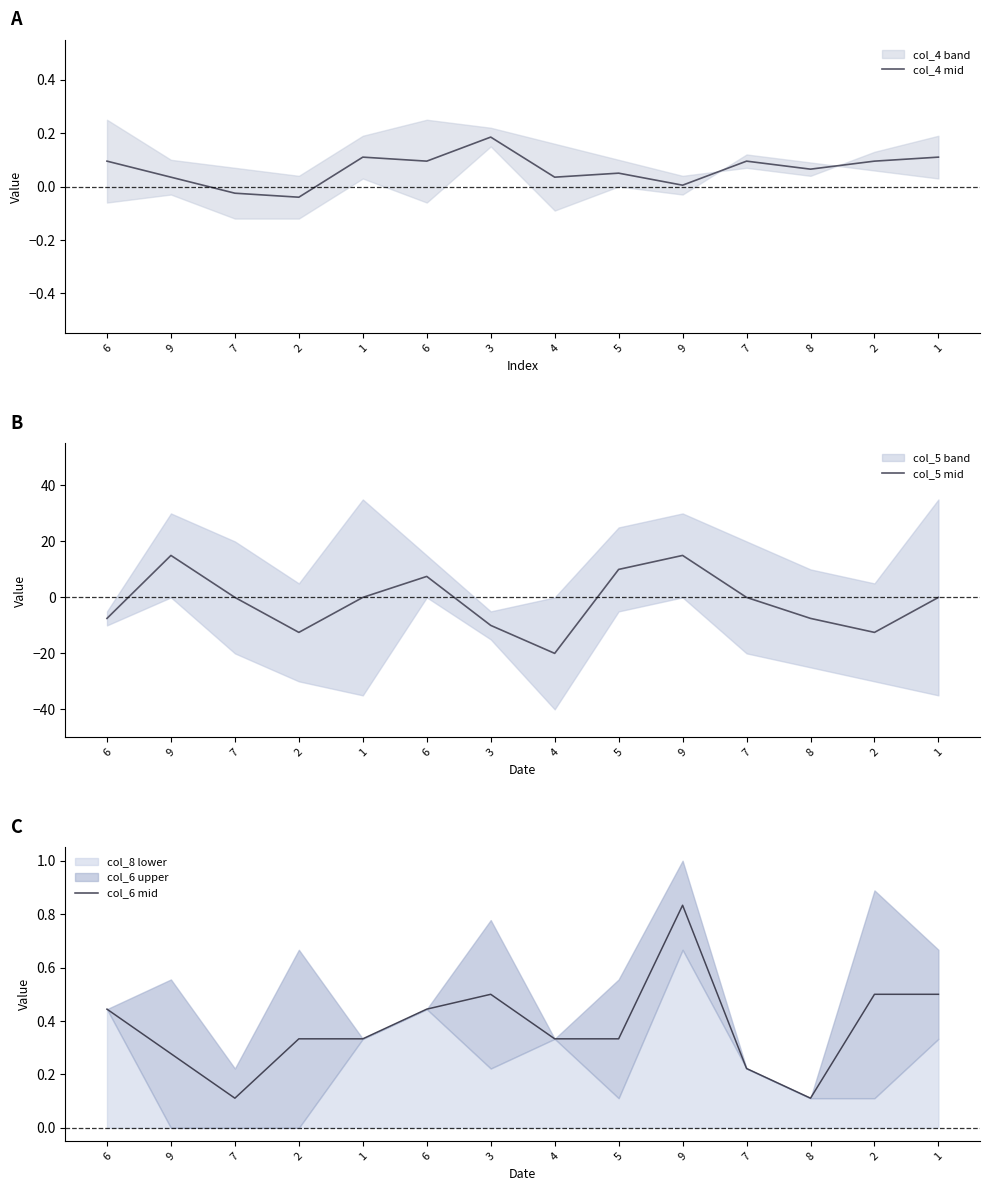

Between 5 and 4, which is larger?

5